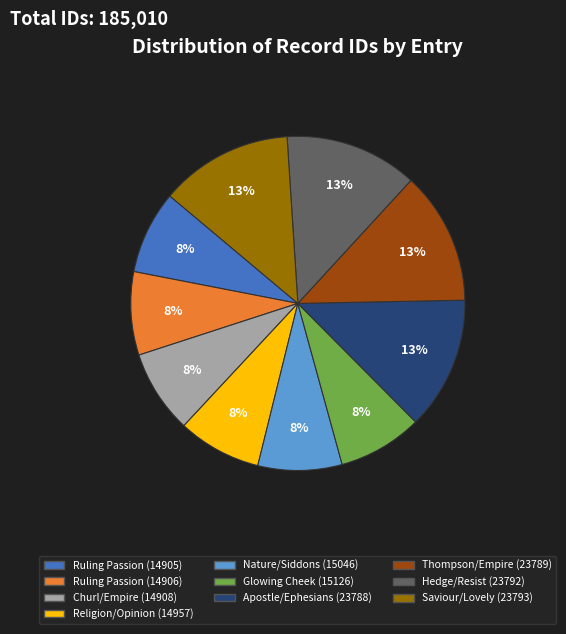

To the nearest percent, what portion does Glowing Cheek (15126) represent?

8%